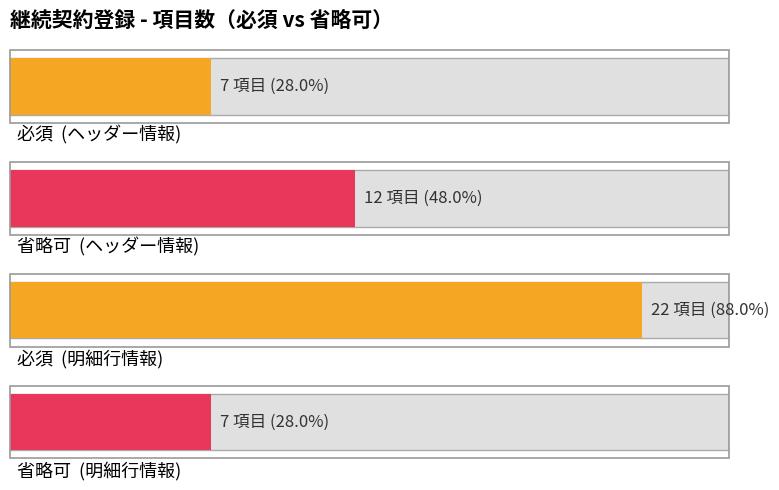

Which series has the largest range (max minus min)?

必須